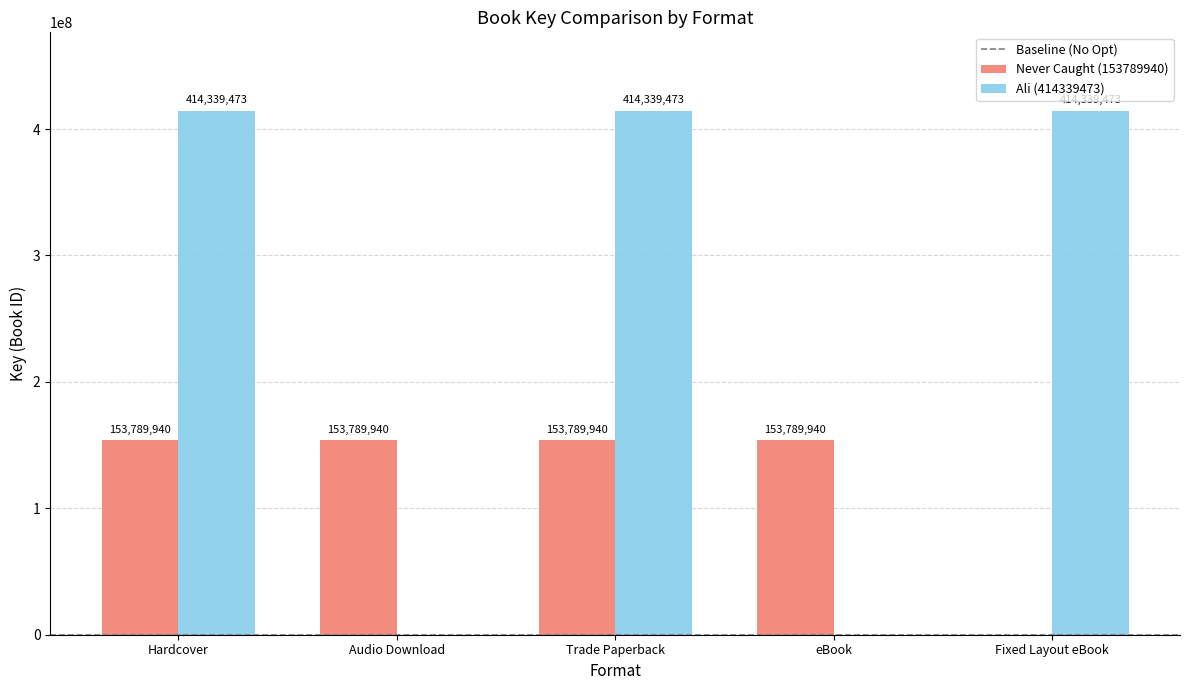

True or false: Ali (414339473) has a value of 414339473 at Hardcover.

True